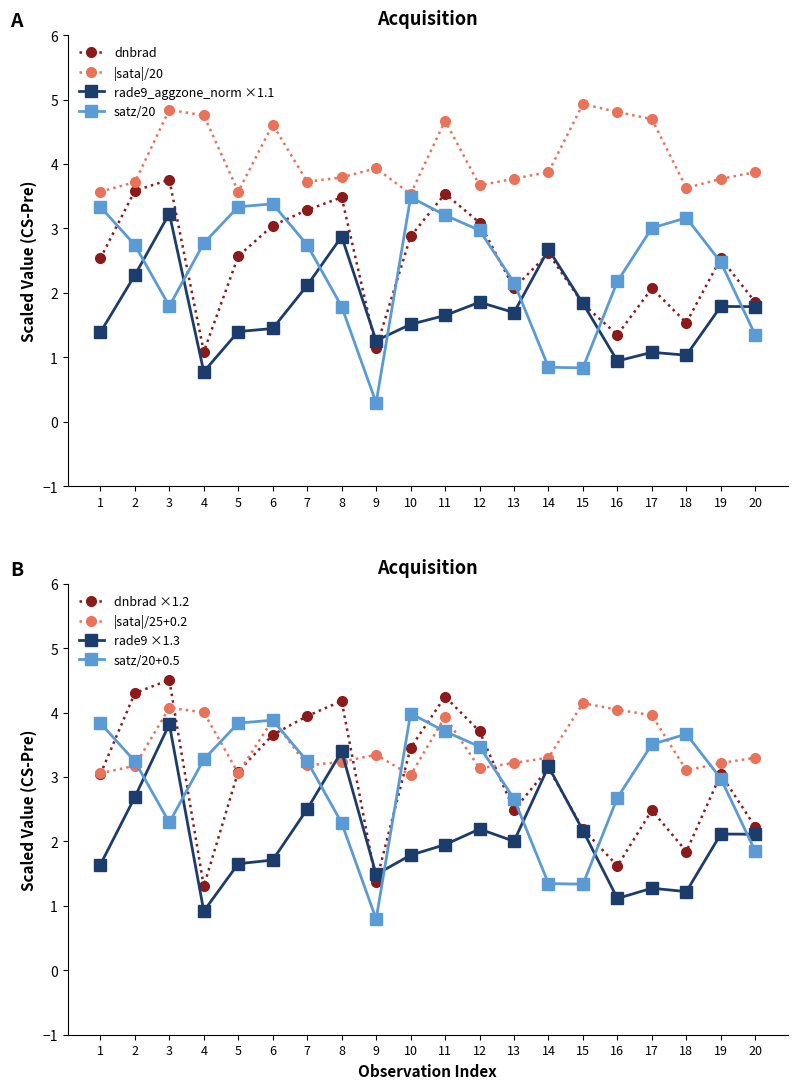

What is the minimum value for satz?

0.3